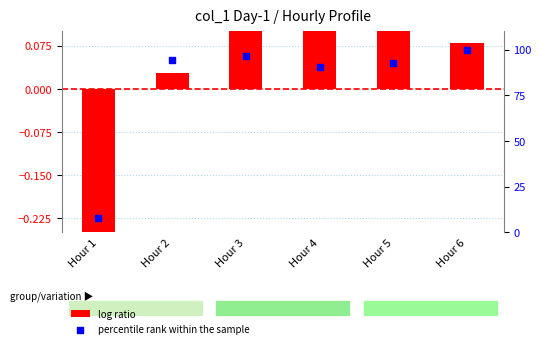

At how many categories does at least one series exceed 74?

5